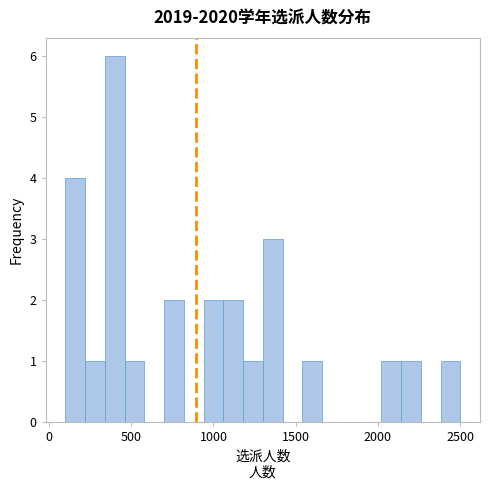

Around what value on the x-axis is the tallest bar? Give the approximate position of its centre, as read against the axis.

400